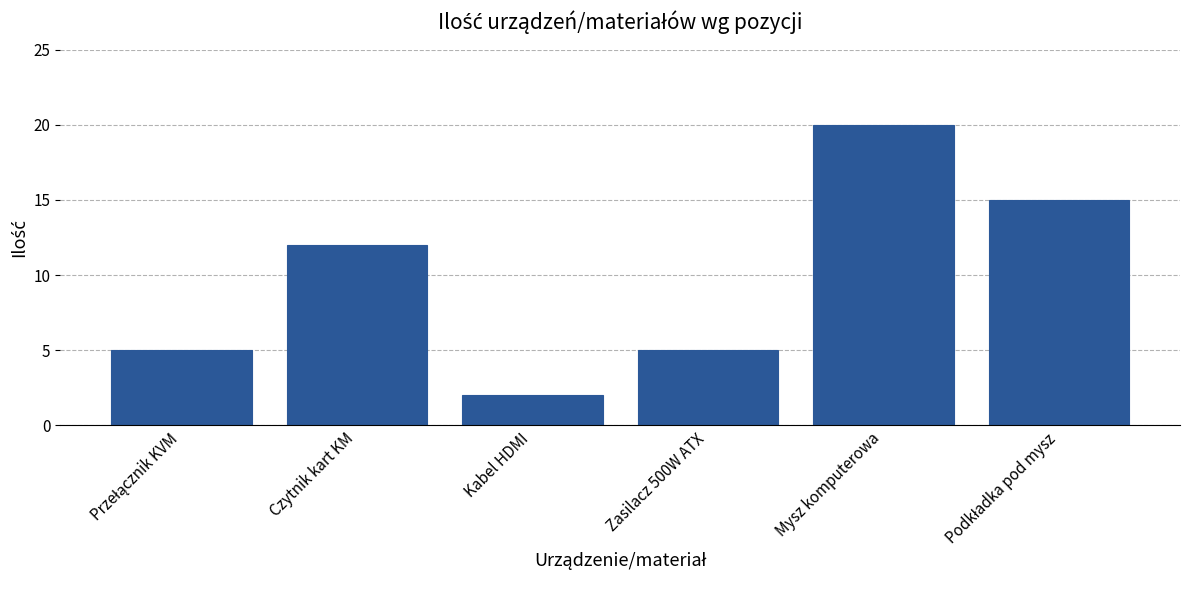

The chart shows a value of 12 at Czytnik kart KM. True or false?

True